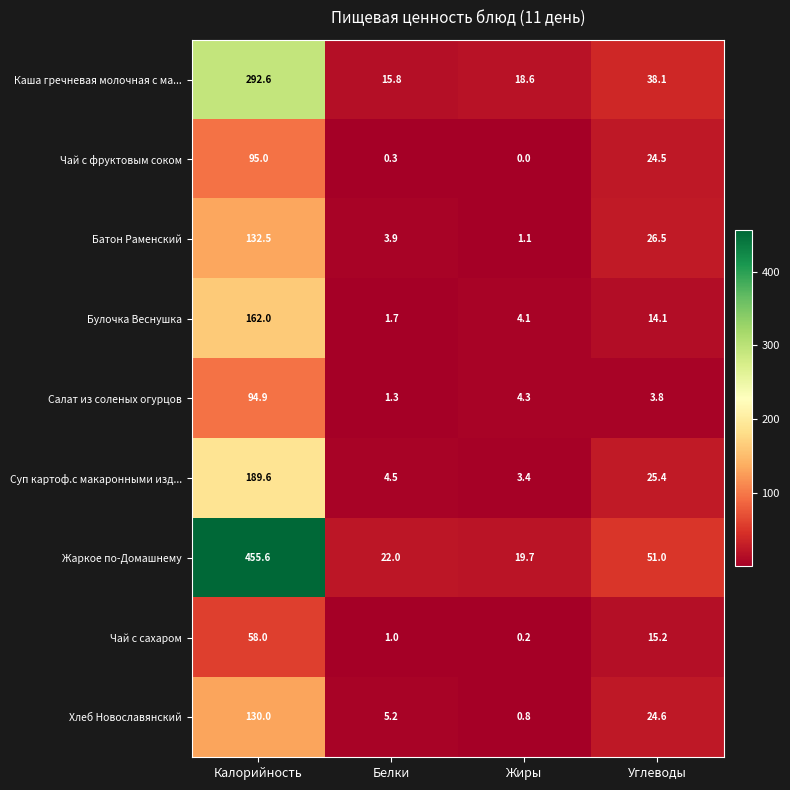

Which series has the largest range (max minus min)?

Жаркое по-Домашнему